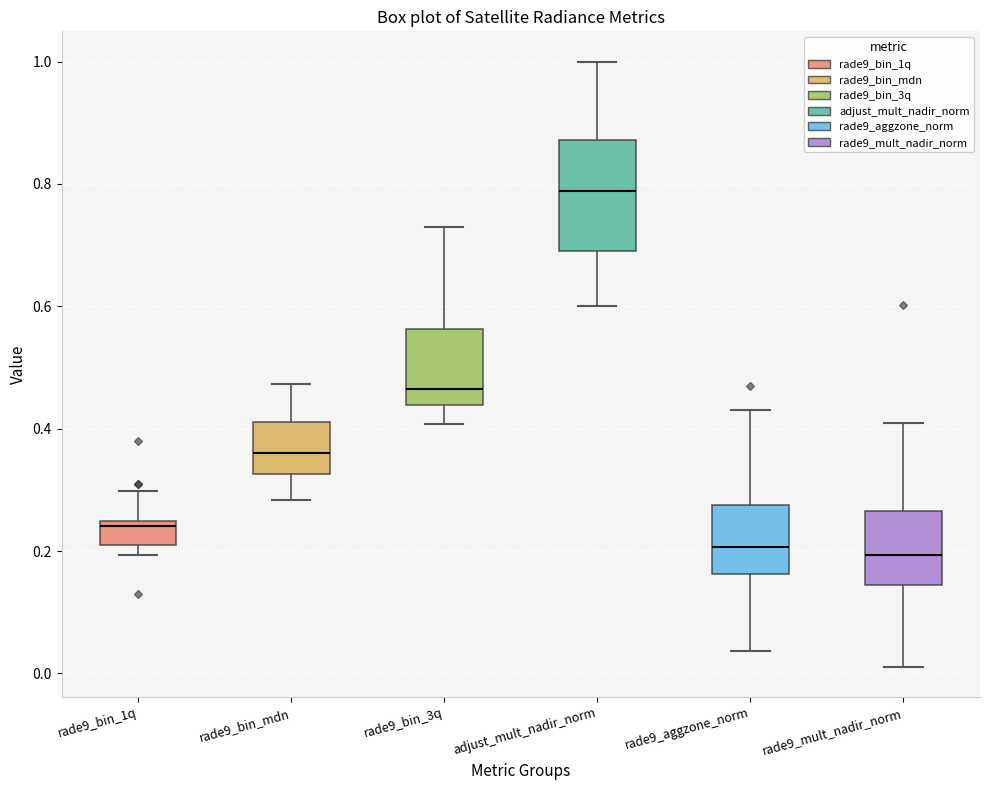

Which box is the tallest, from its lower edge to its upper edge?

adjust_mult_nadir_norm